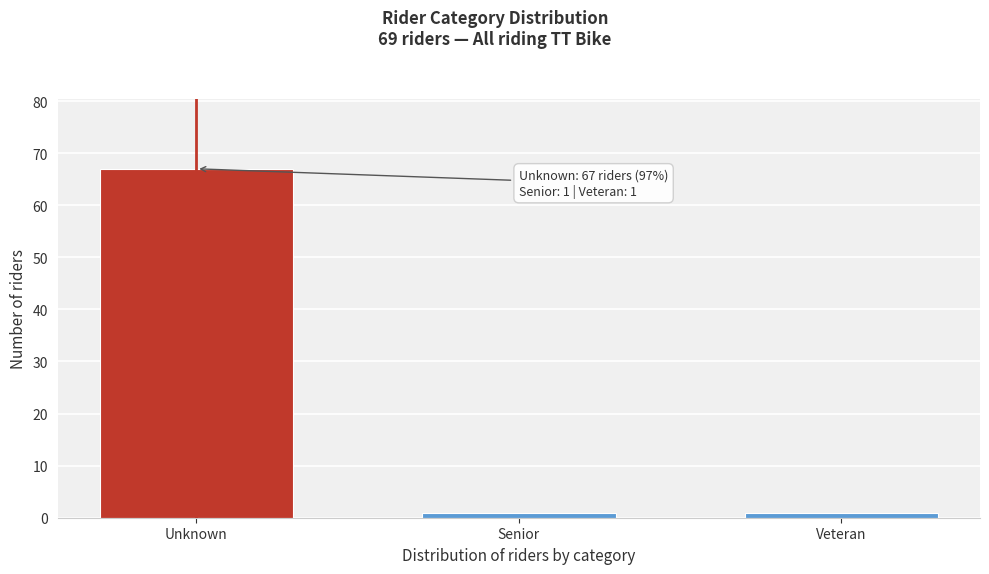

Reading right to left, extract all data points from this chart.

Veteran=1	Senior=1	Unknown=67